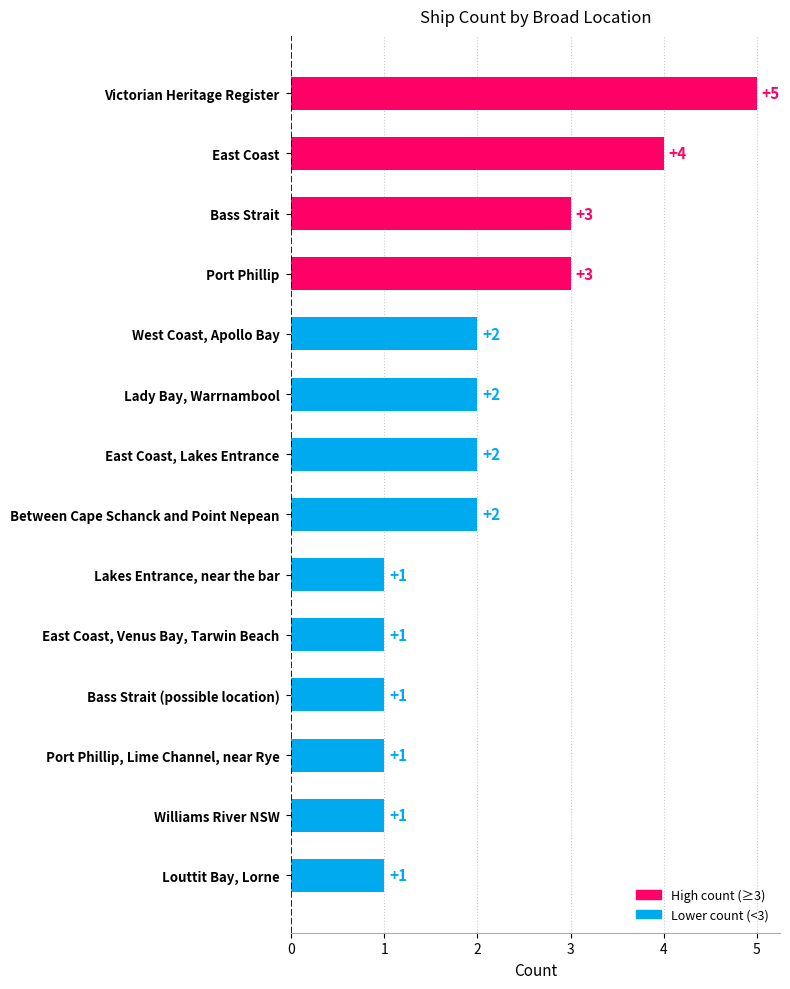

Which has a higher value, East Coast or Victorian Heritage Register?

Victorian Heritage Register